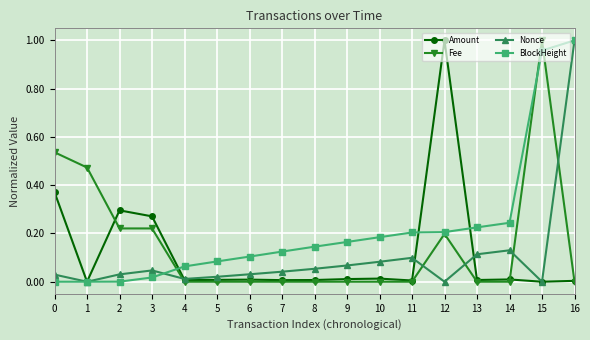

At which category is the sum across all series the highest?

16